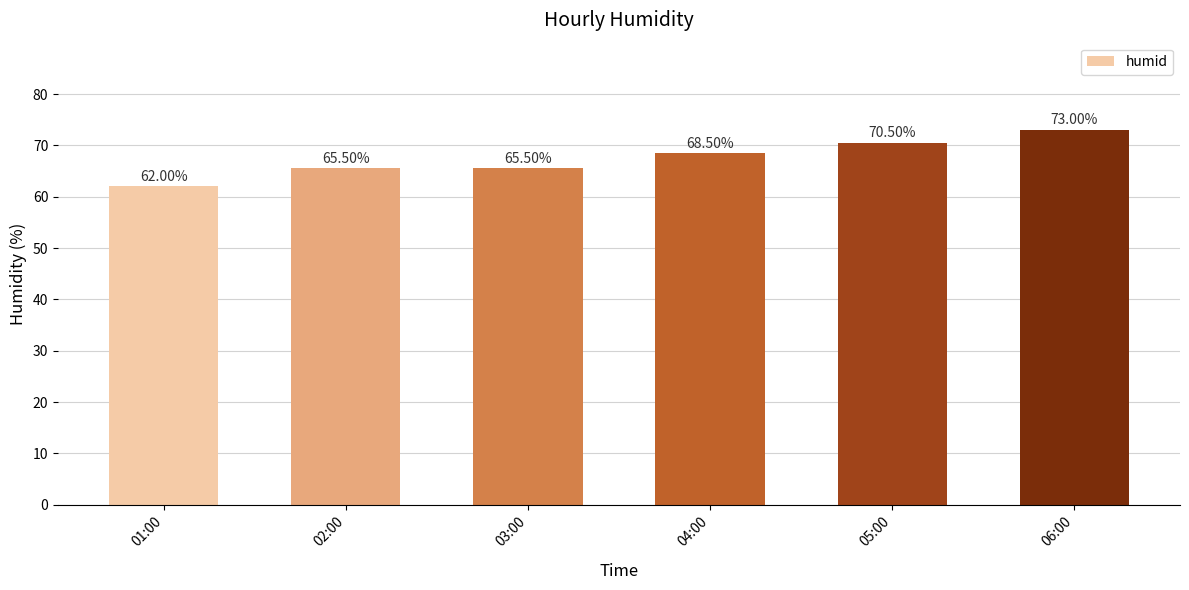

What is the value of the 2nd bar from the left?

65.5